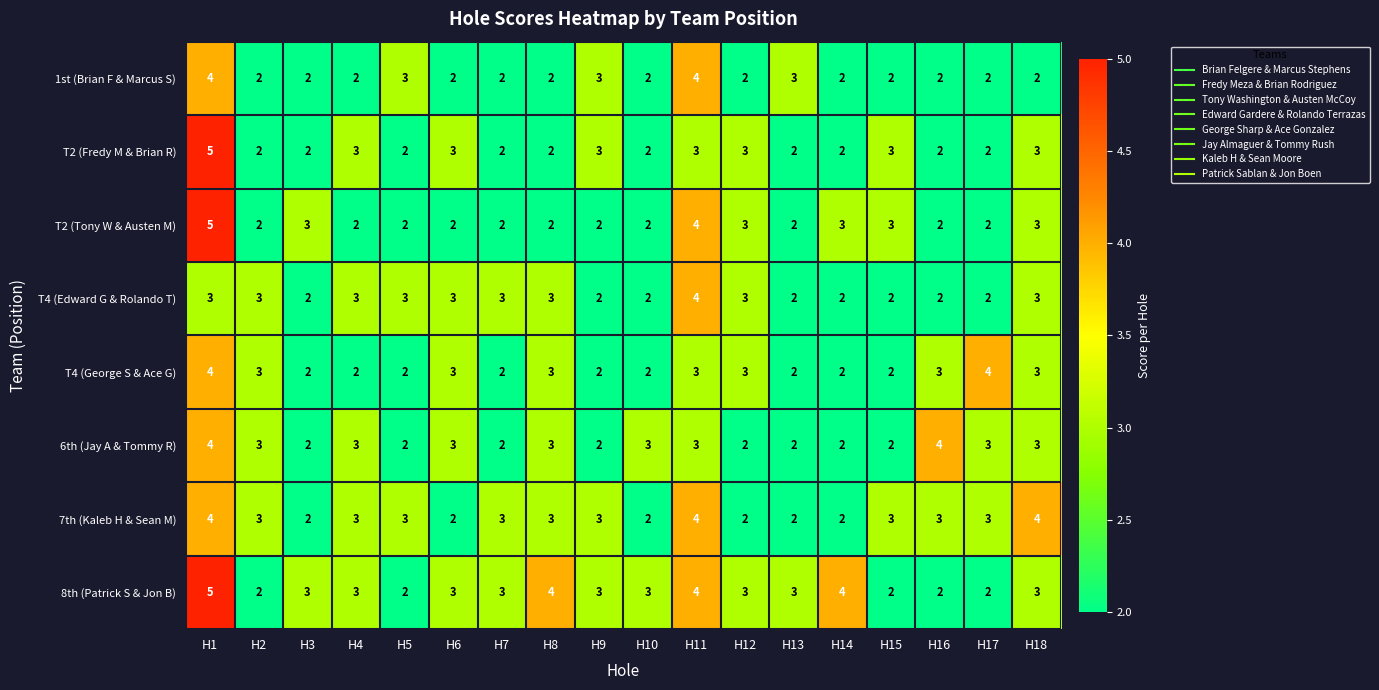

The T2 (Tony W & Austen M) series shows 3 at H15. True or false?

True